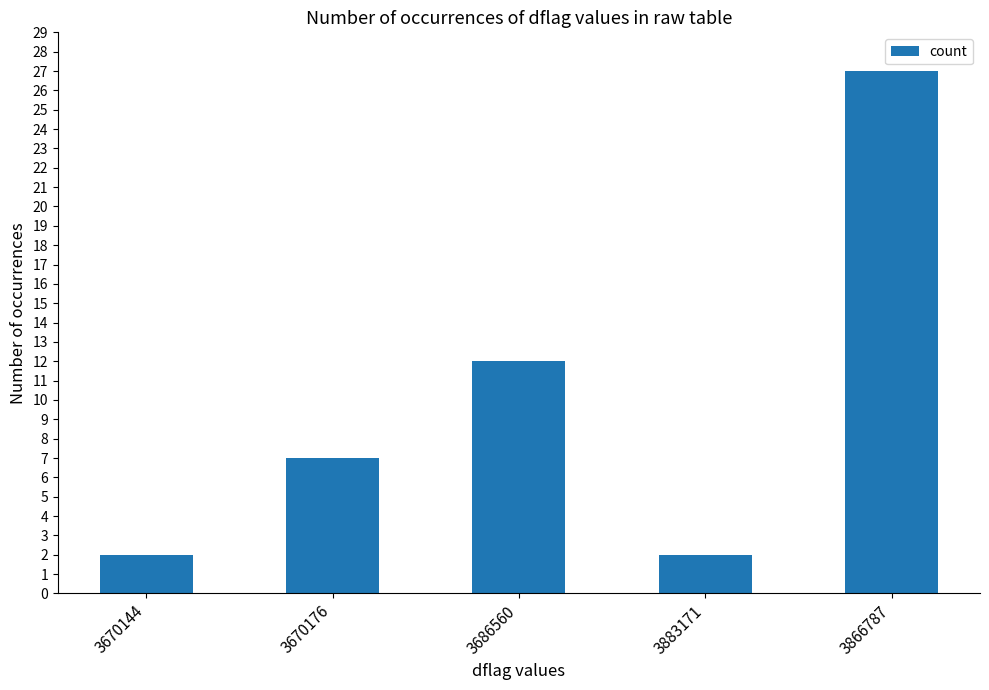

What is the sum of all values?

50